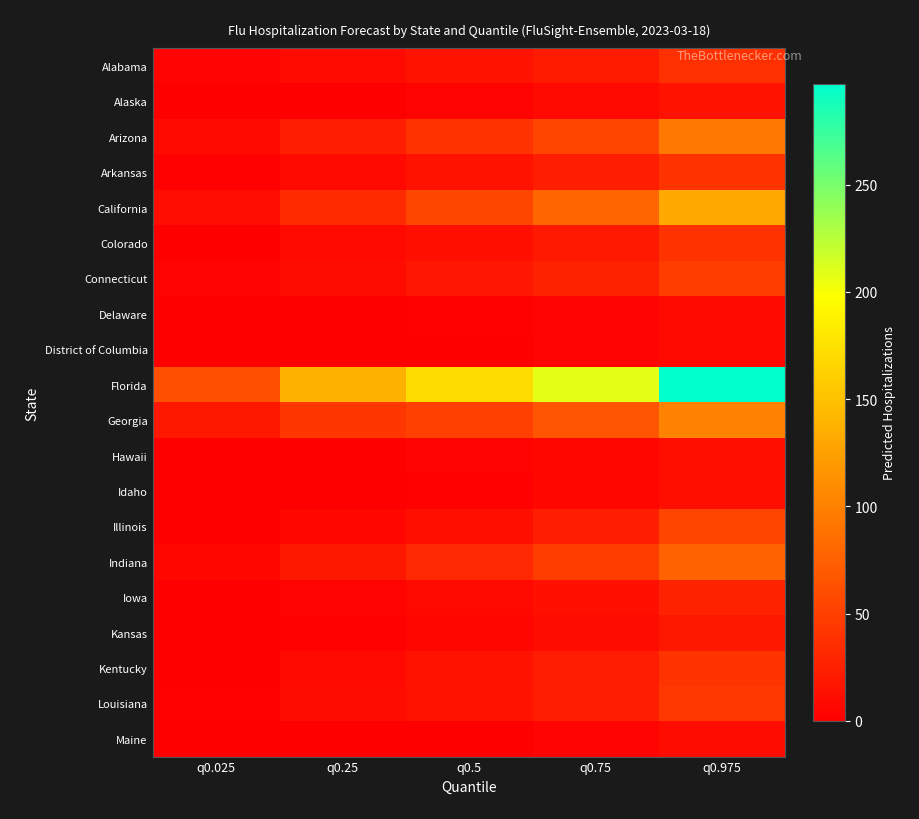

How many data points does each series have?

5